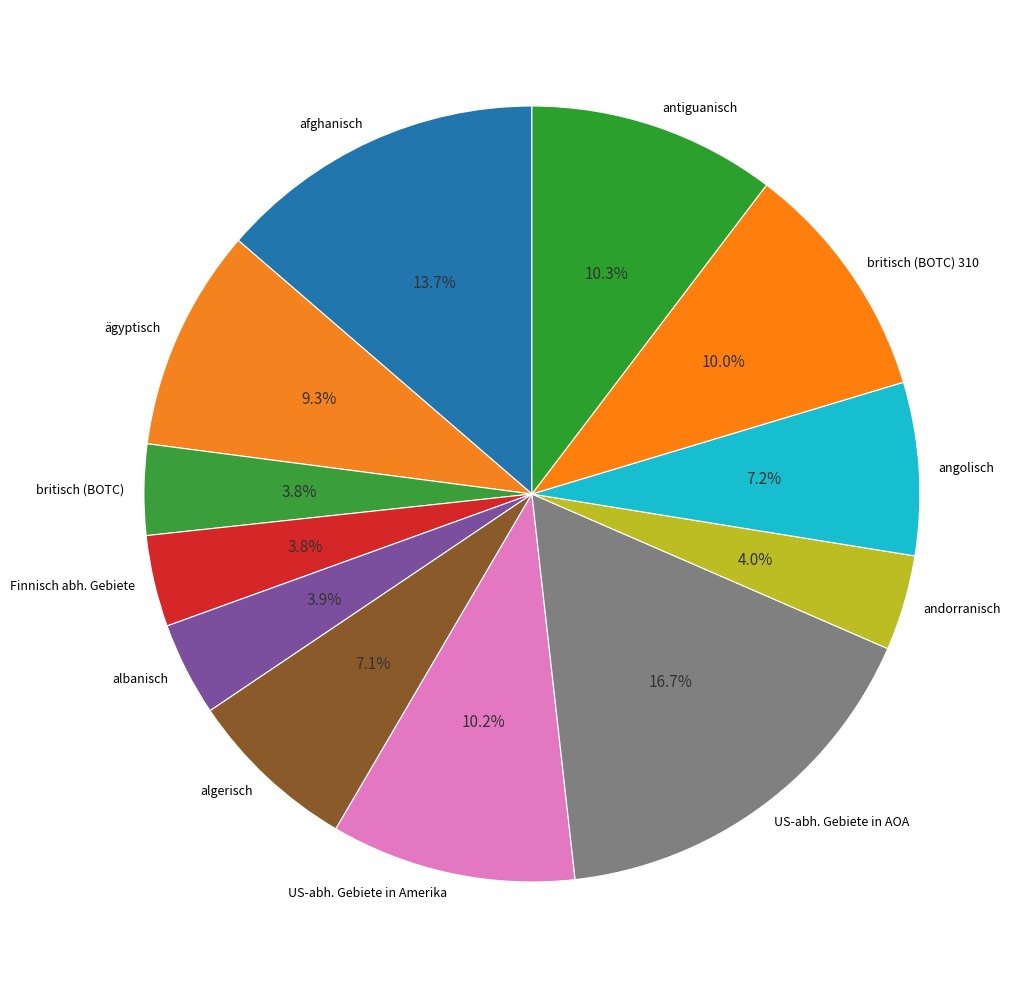

True or false: britisch (BOTC) accounts for 17% of the total.

False